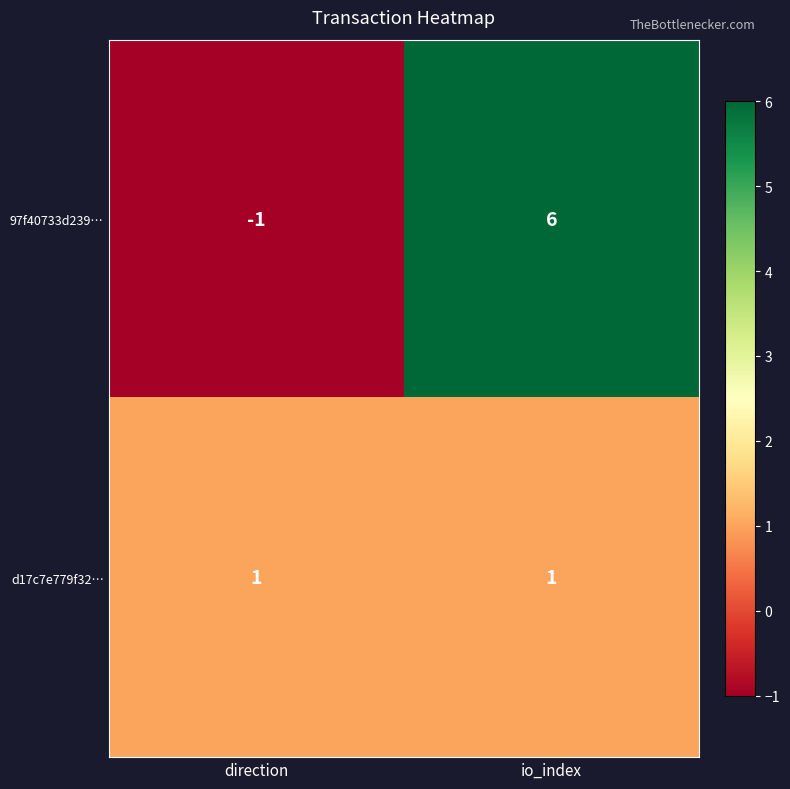

Which label corresponds to the largest value in the chart?

io_index